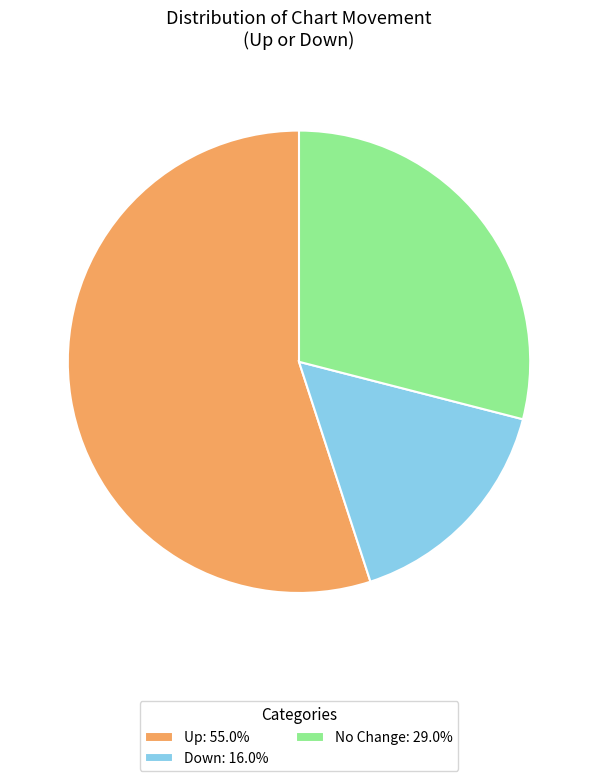

Does Up: 55.0% represent more than half of the total?

Yes